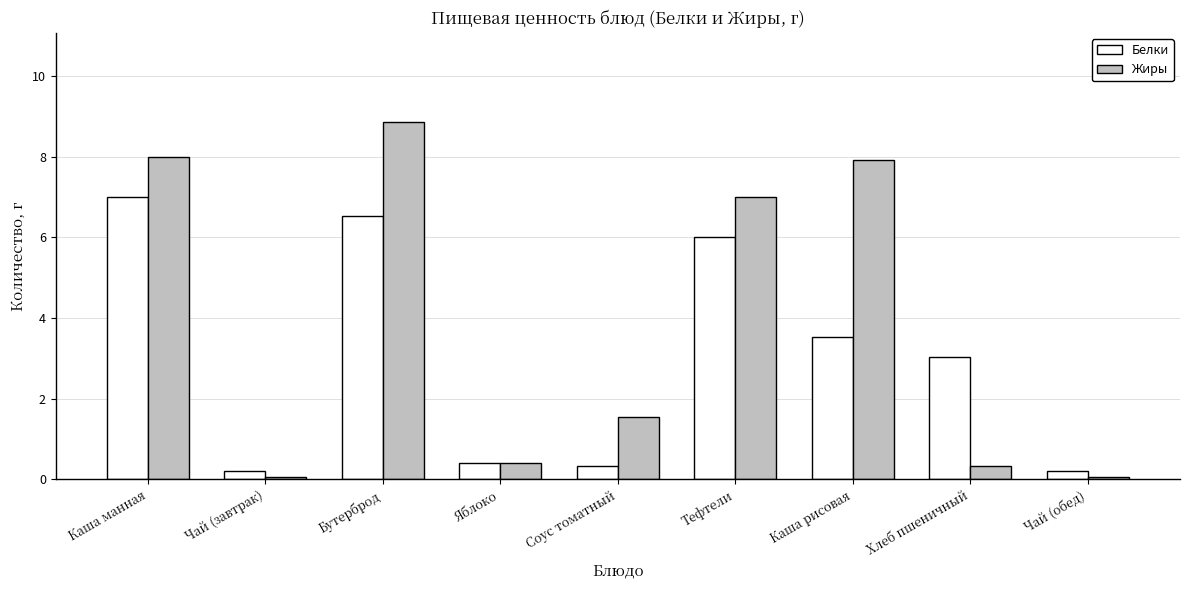

Between Яблоко and Каша рисовая, which series saw the biggest shift?

Жиры